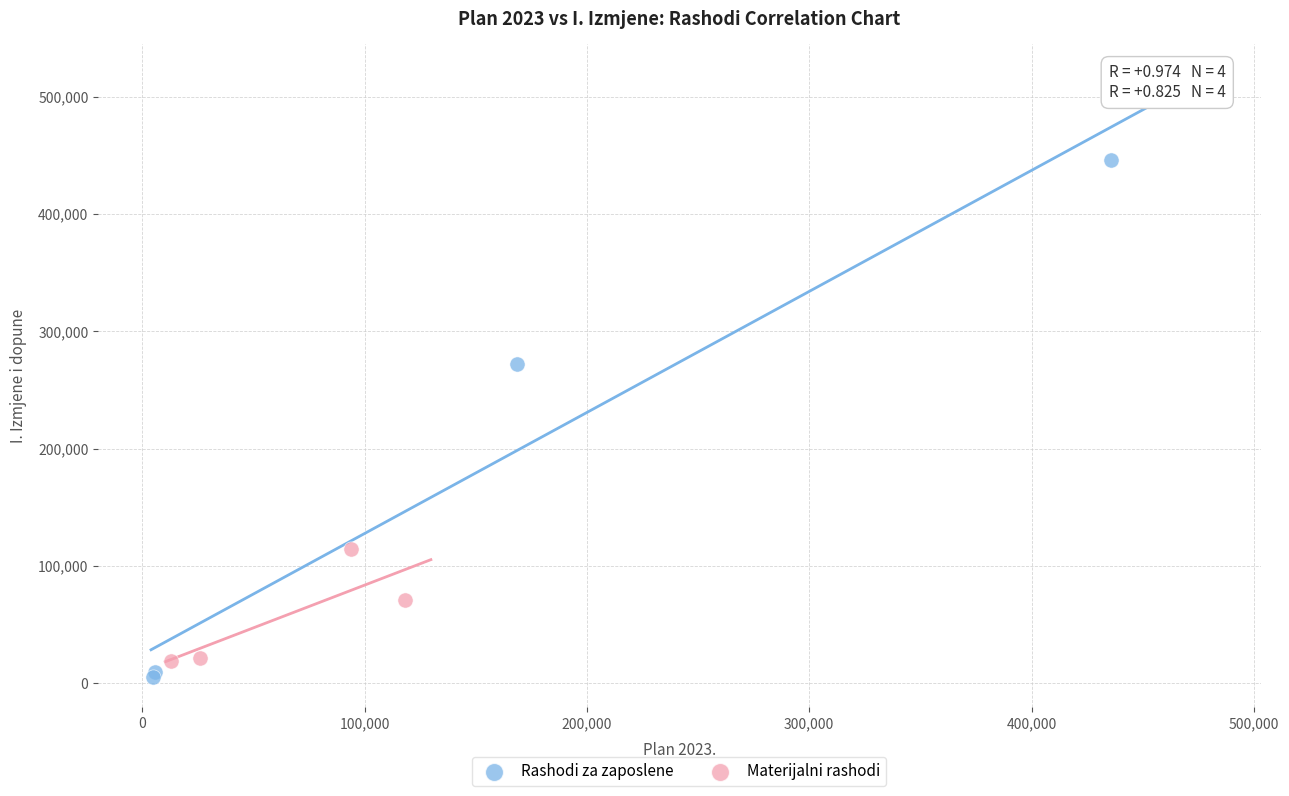

Which series reaches the minimum Y coordinate?

Rashodi za zaposlene